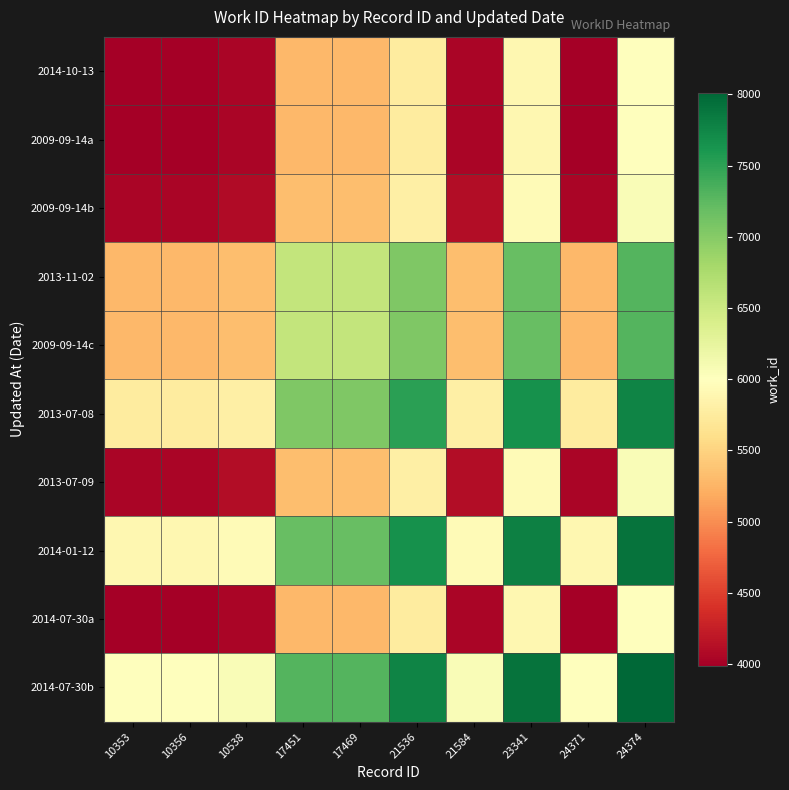

At how many categories does at least one series exceed 7060?

5